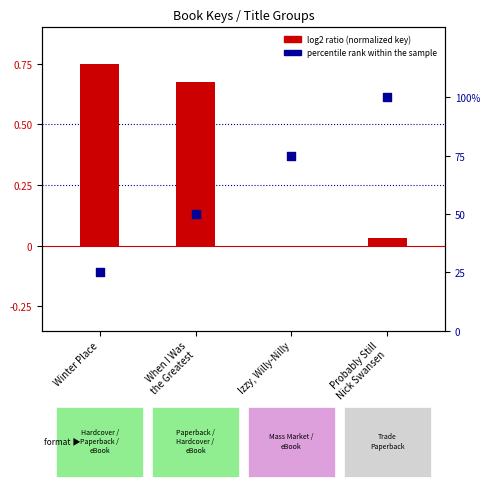

Which series reaches the minimum Y coordinate?

log2 ratio